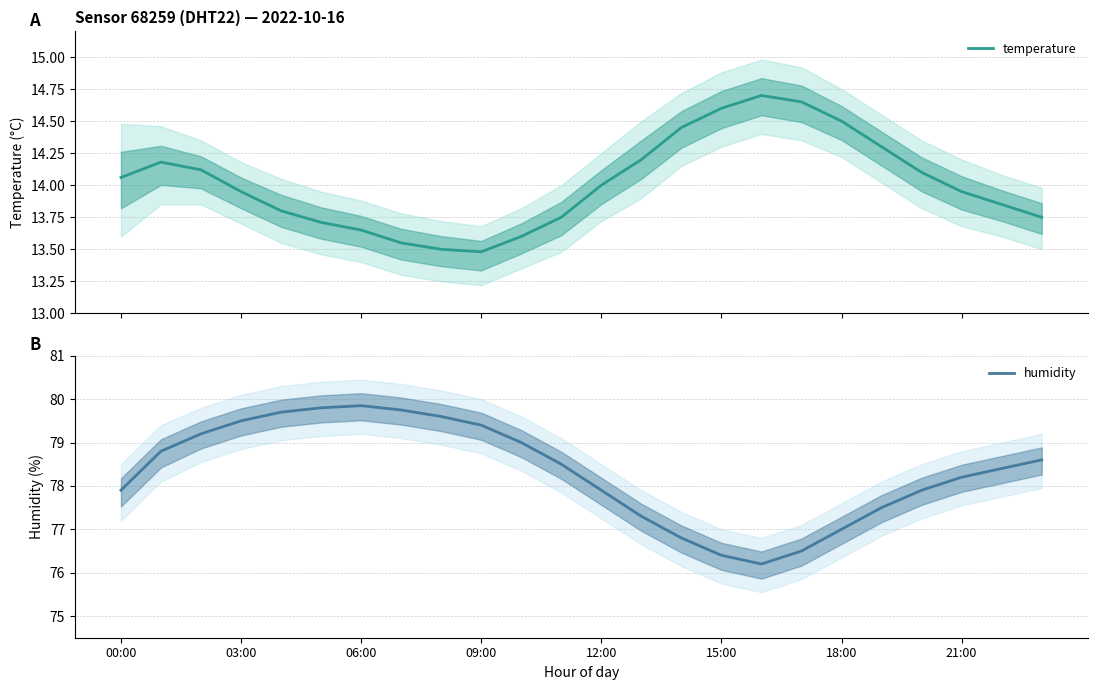

What is the label of the 8th point from the right?

16